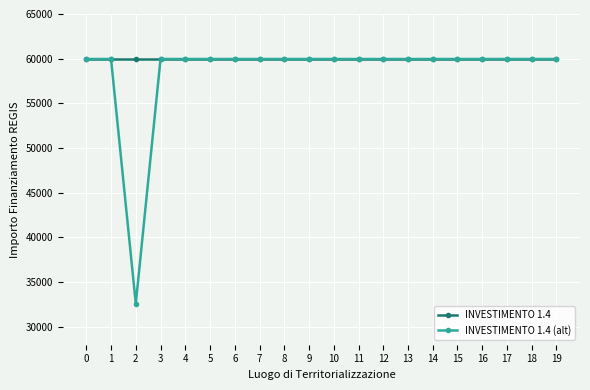

Reading left to right, transcribe all the data shown in this chart.

INVESTIMENTO 1.4: 0=59966	1=59966	2=59966	3=59966	4=59966	5=59966	6=59966	7=59966	8=59966	9=59966	10=59966	11=59966	12=59966	13=59966	14=59966	15=59966	16=59966	17=59966	18=59966	19=59966
INVESTIMENTO 1.4 (alt): 0=59966	1=59966	2=32589	3=59966	4=59966	5=59966	6=59966	7=59966	8=59966	9=59966	10=59966	11=59966	12=59966	13=59966	14=59966	15=59966	16=59966	17=59966	18=59966	19=59966